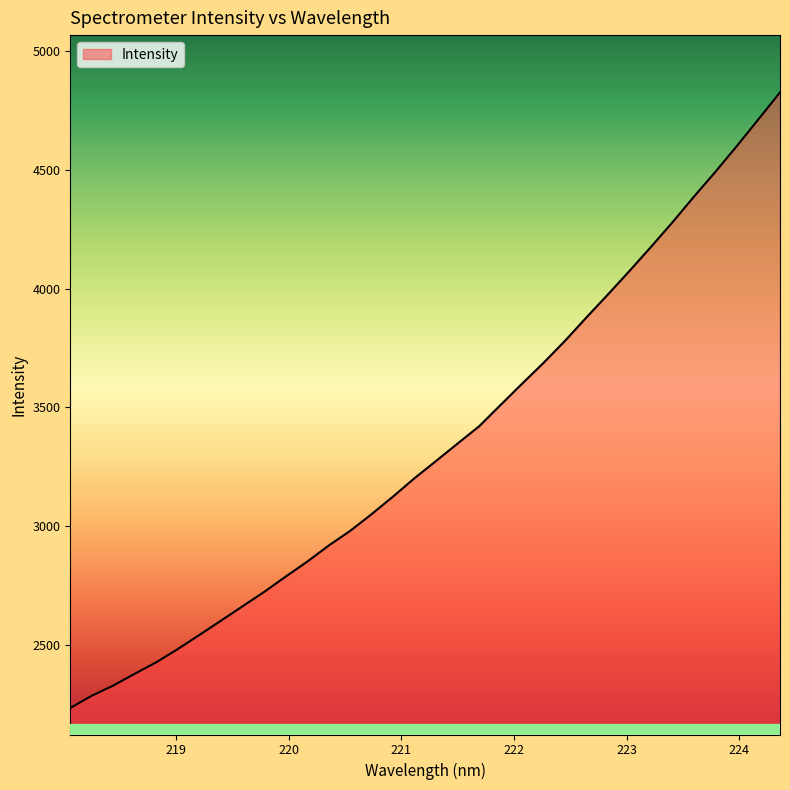

What is the smallest value displayed?

2234.2